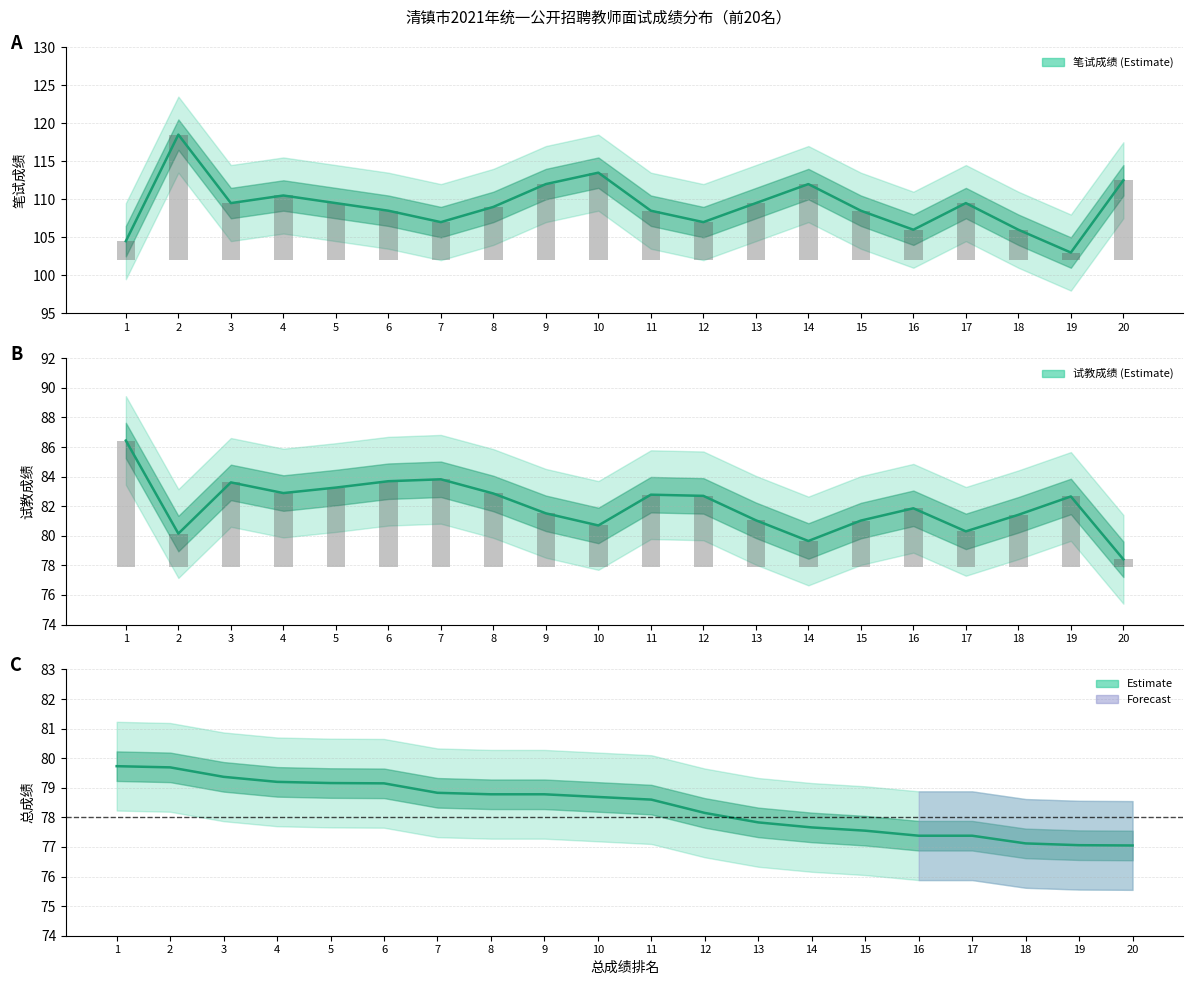

True or false: 试教成绩 has a value of 121.2 at 17.

False